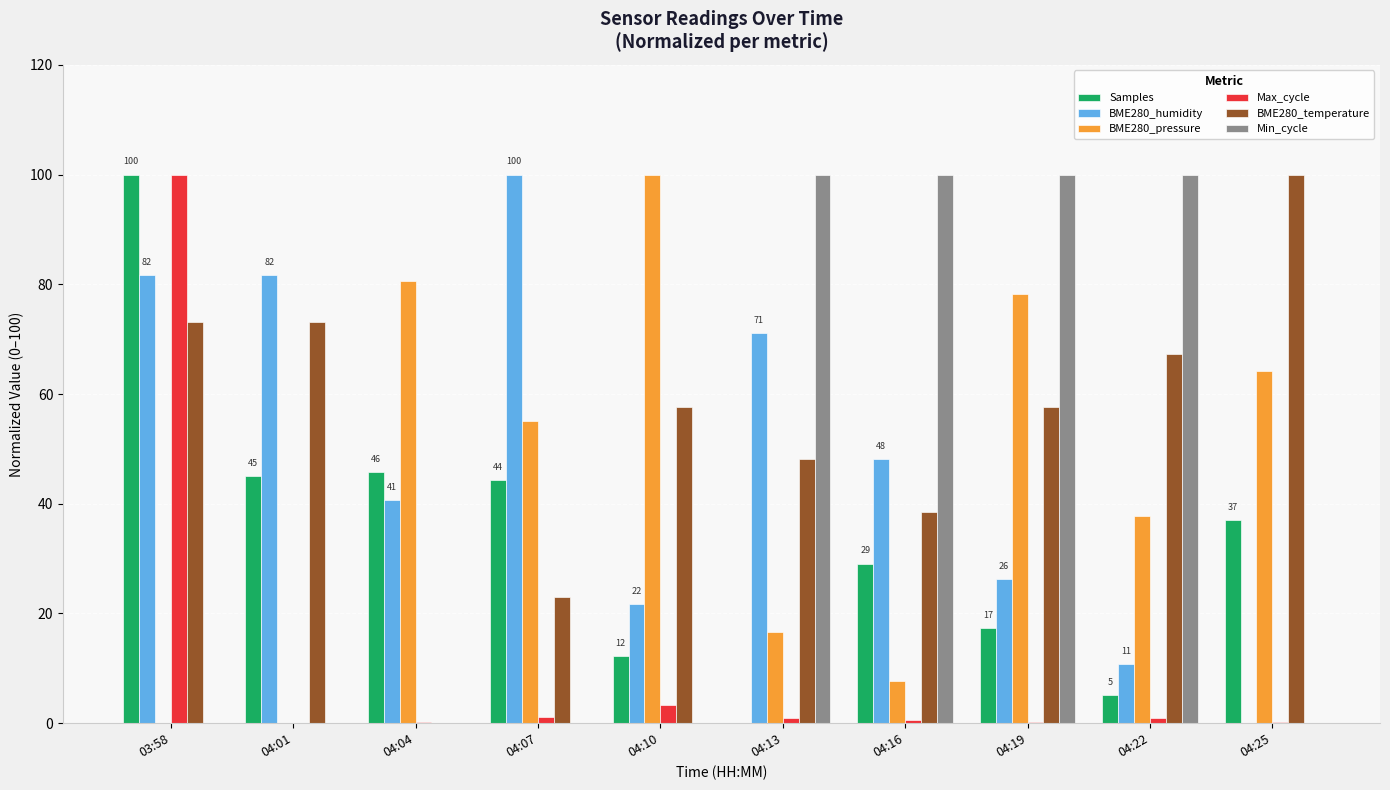

The value of Min_cycle at 04:19 is 100.0. True or false?

True